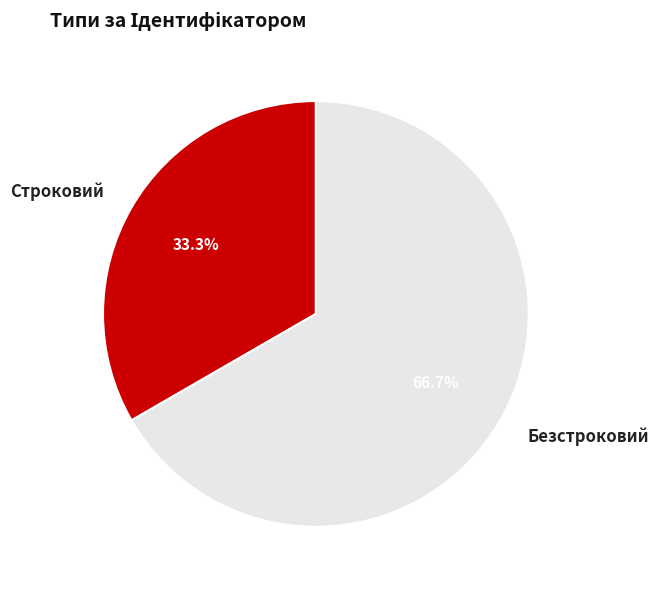

What is the smallest slice in the pie chart?

Строковий